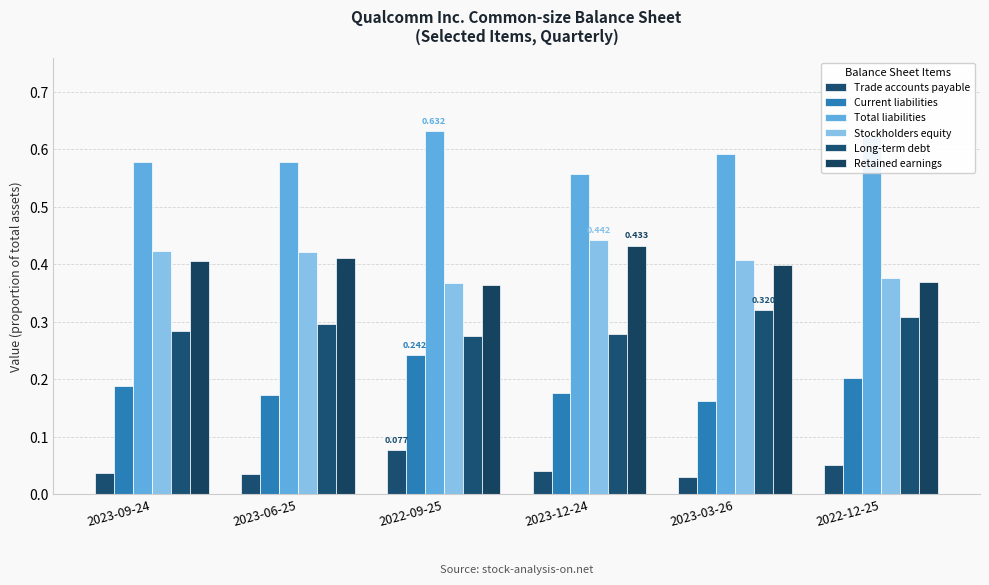

How many bars are there in each group?

6